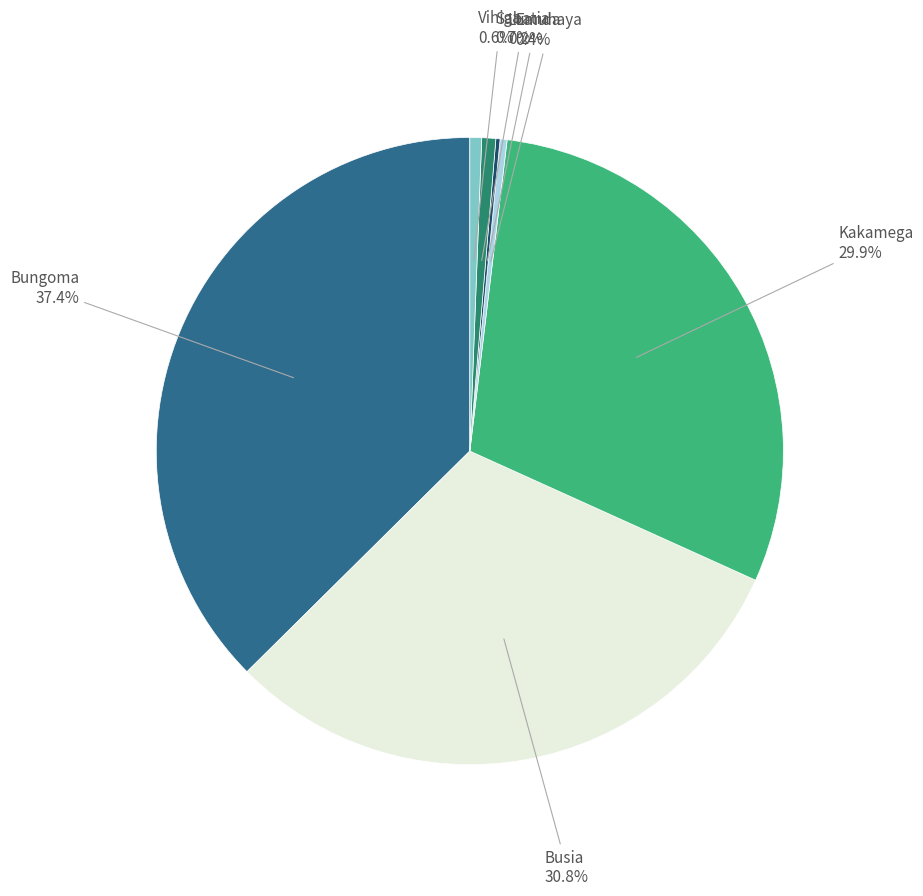

Is there a majority slice in this chart?

No